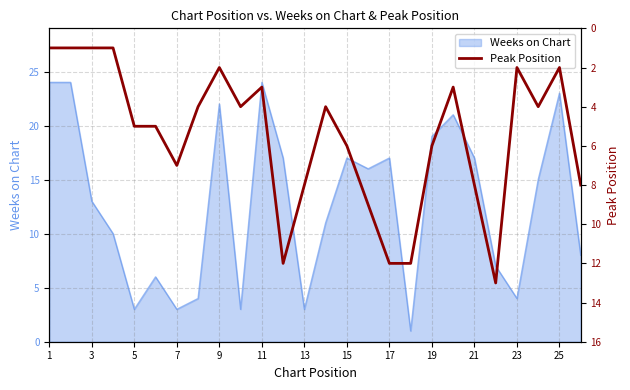

The Weeks on Chart series shows 5 at 15. True or false?

False